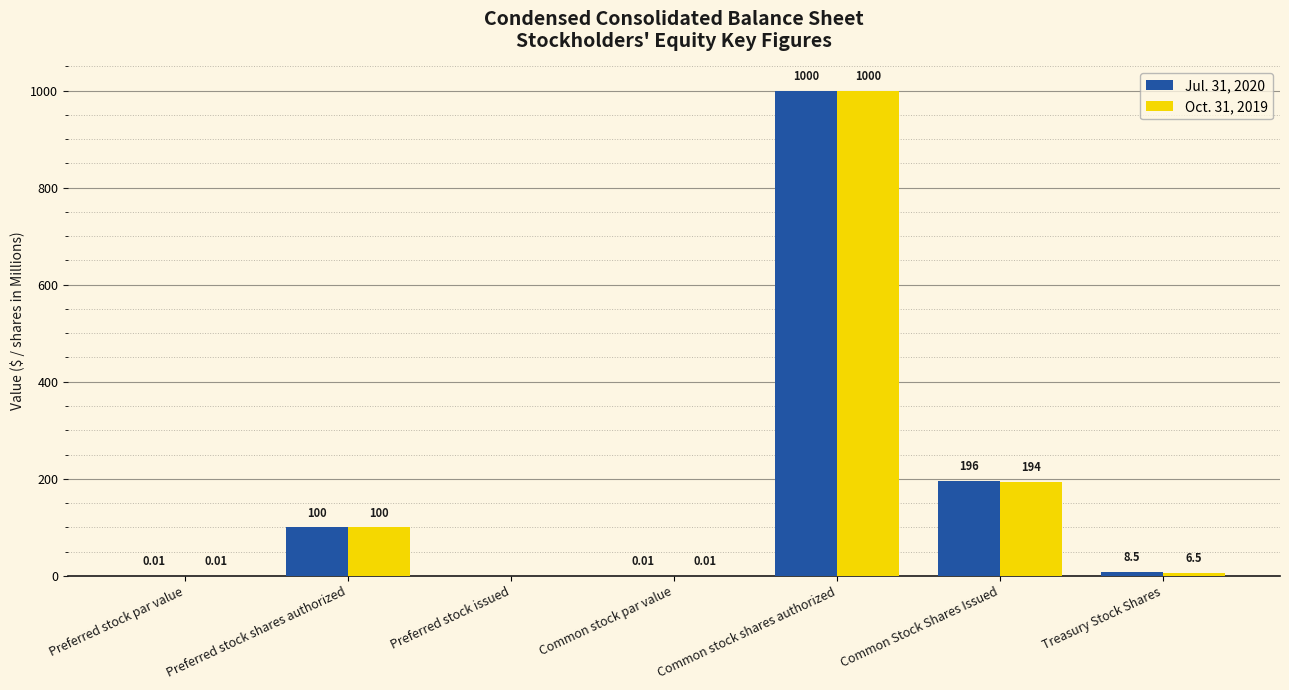

What is the sum of the Oct. 31, 2019 values at Preferred stock shares authorized and Preferred stock par value?

100.0